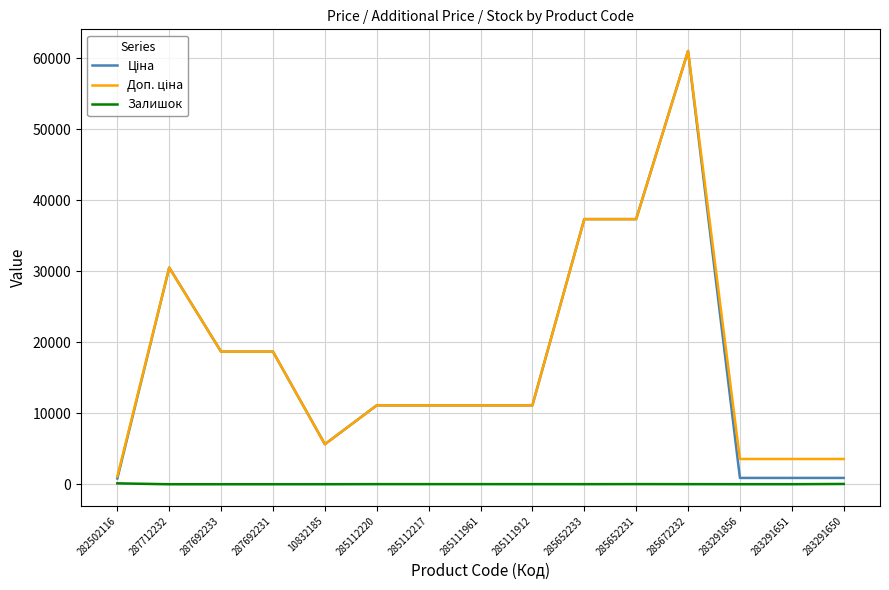

True or false: Залишок has a value of 22.0 at 285652231.

True